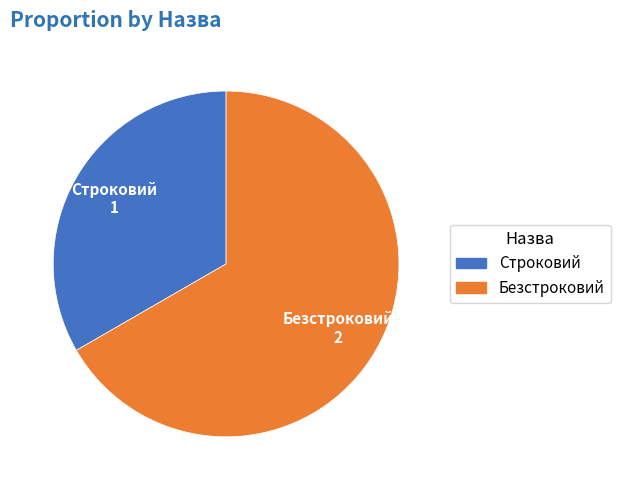

Which has a higher value, Безстроковий or Строковий?

Безстроковий